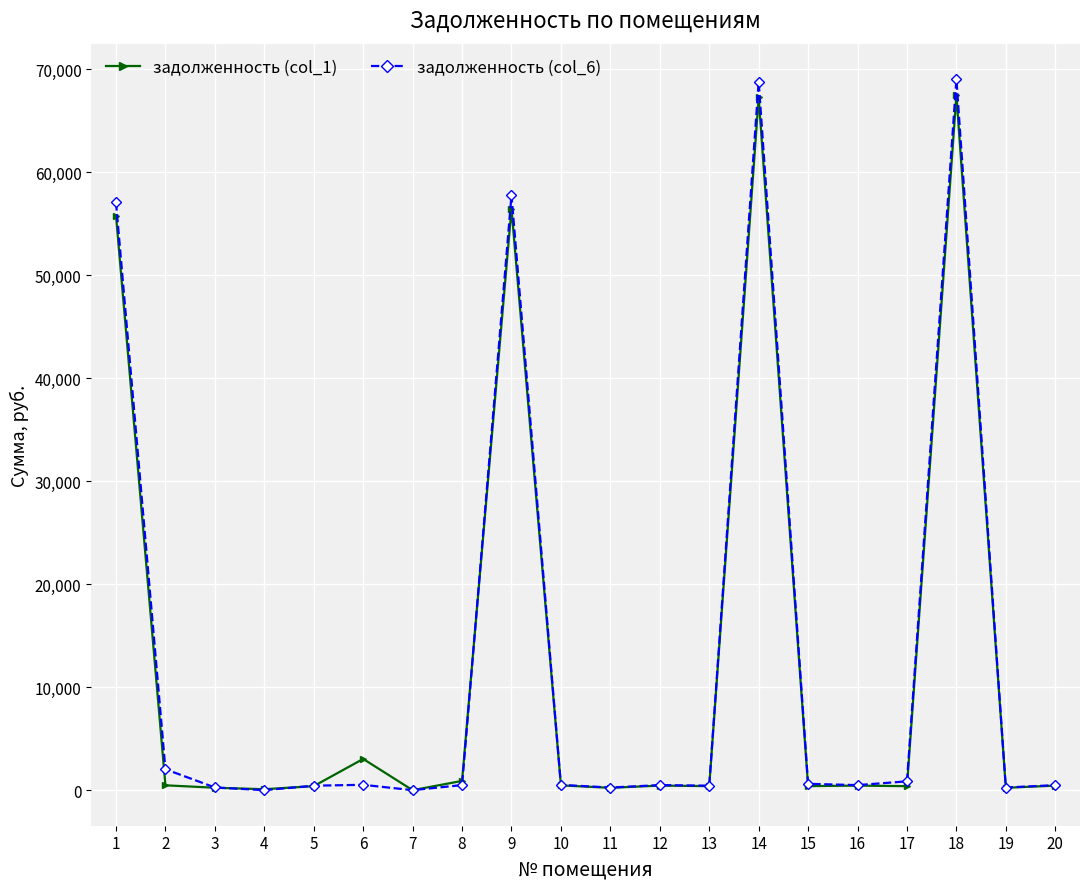

What are all the series names shown in the legend?

задолженность (col_1), задолженность (col_6)